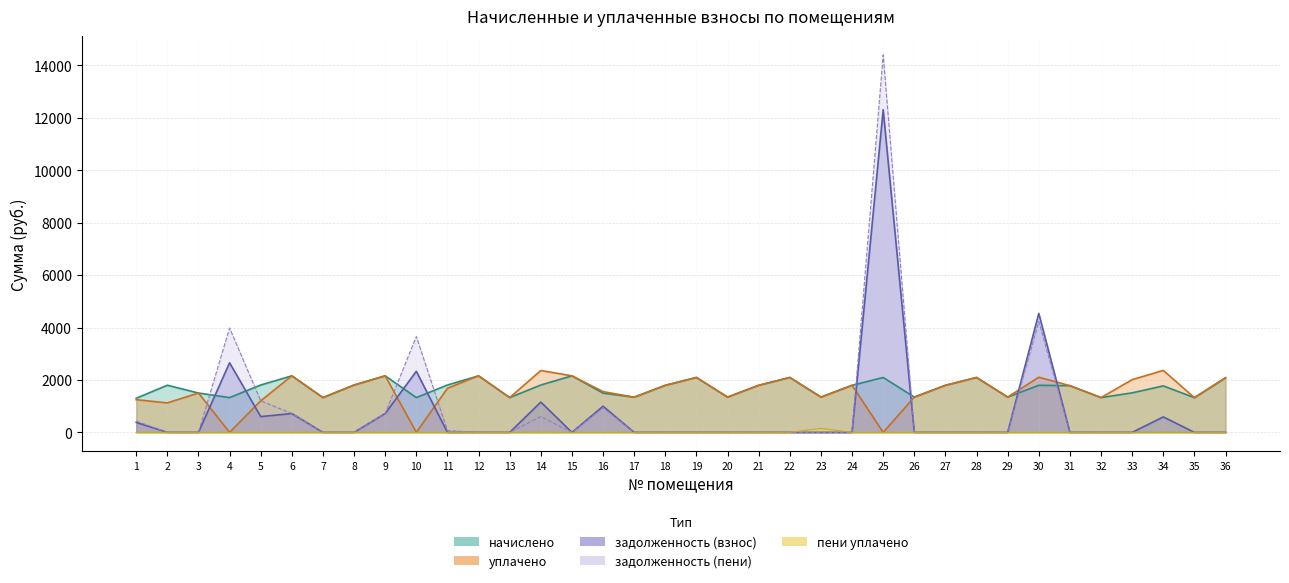

True or false: начислено and пени уплачено intersect in this chart.

False